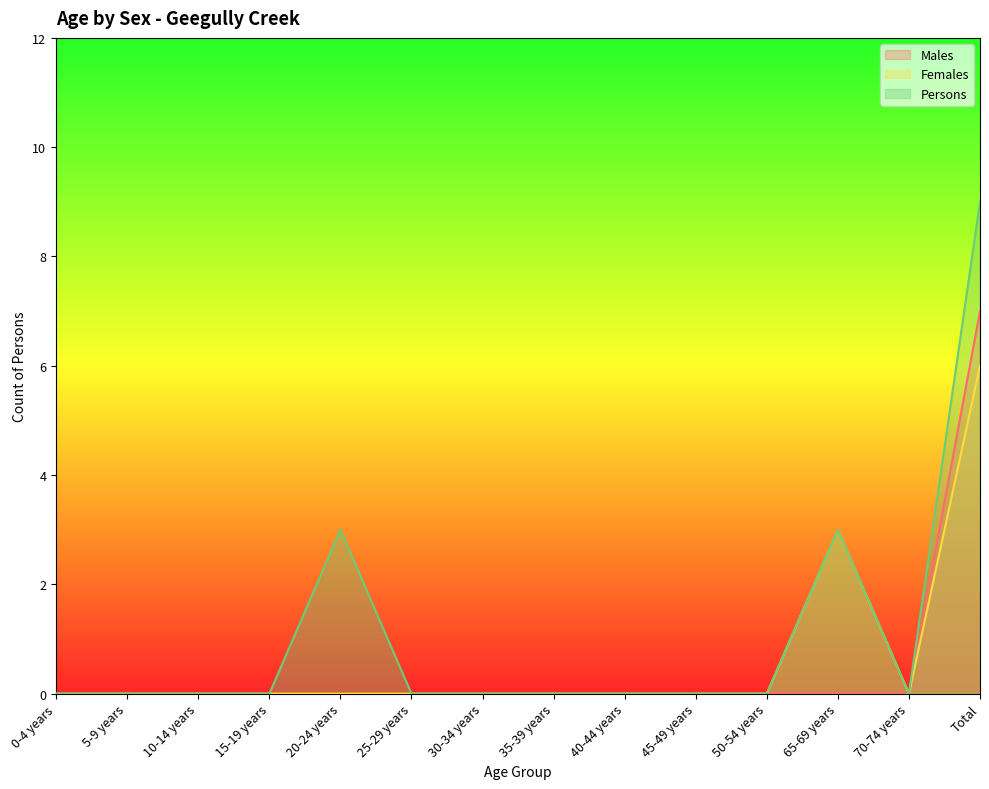

Which has a higher value, Total or 10-14 years?

Total